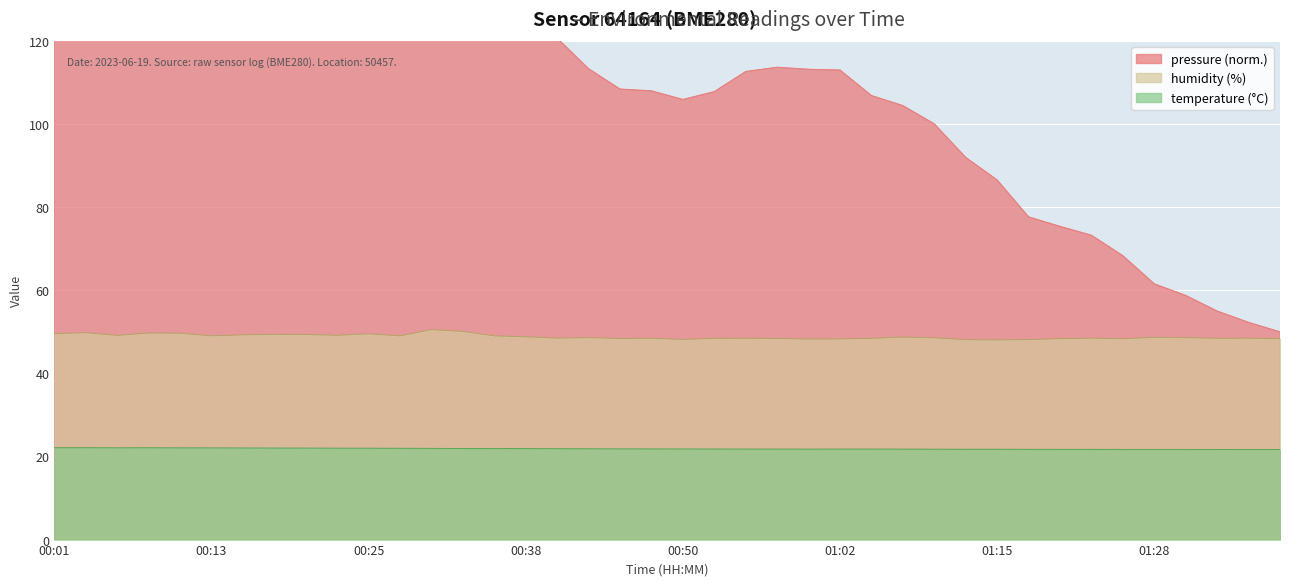

How many data points does each series have?

40